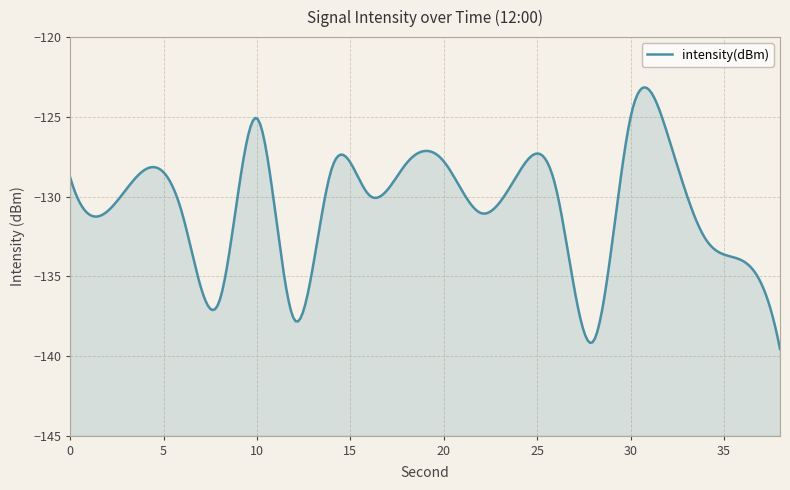

Reading left to right, what are all the values shown in this chart?

-128.8	-130.9	-128.3	-131.1	-136.5	-125.1	-137.7	-128.3	-129.9	-127.9	-127.8	-131.0	-128.5	-129.4	-139.1	-125.0	-126.2	-132.6	-134.0	-139.6